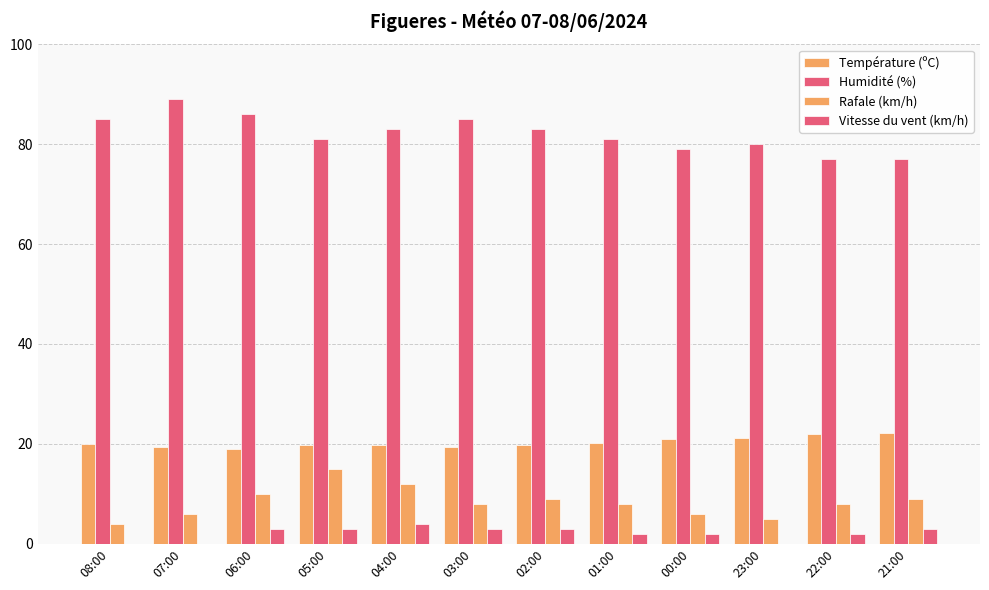

List the labels in order of Vitesse du vent (km/h) value, smallest first.

08:00, 07:00, 23:00, 01:00, 00:00, 22:00, 06:00, 05:00, 03:00, 02:00, 21:00, 04:00